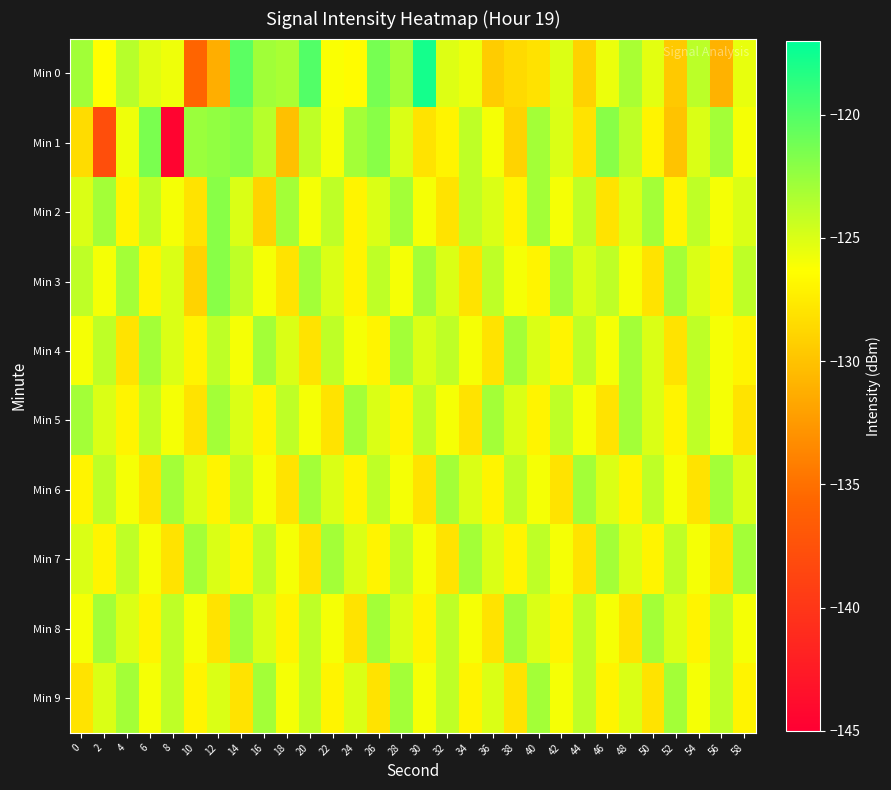

Which series has the largest total across all categories?

Min 3